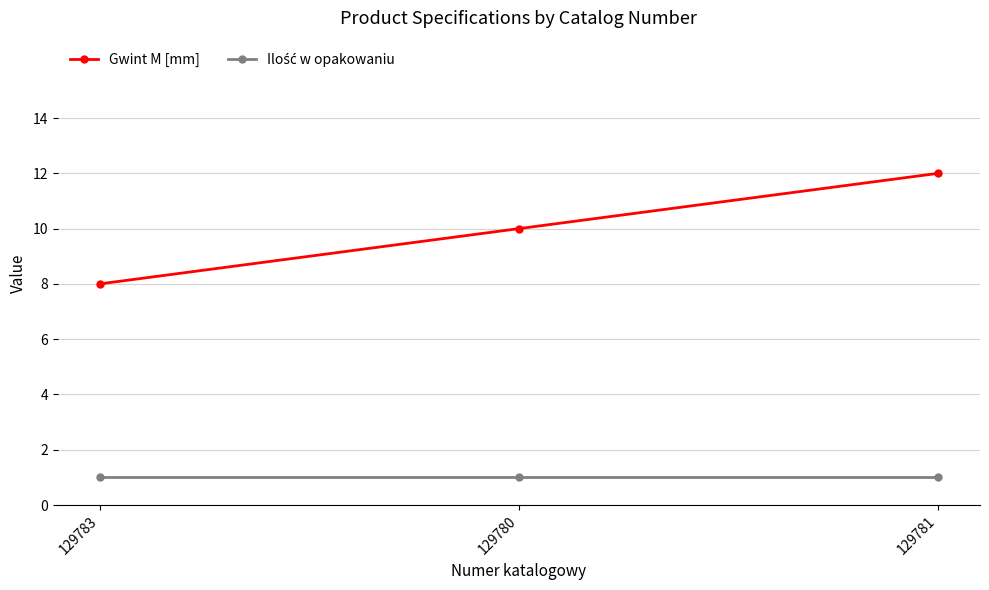

How many lines are shown in the chart?

2